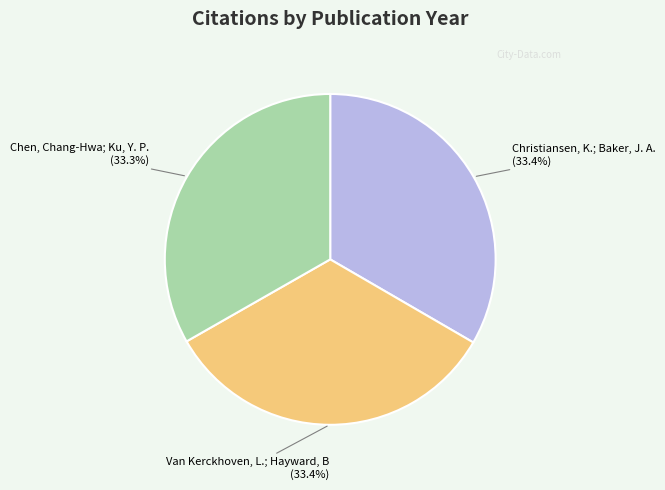

Is there any slice that represents more than half of the pie?

No